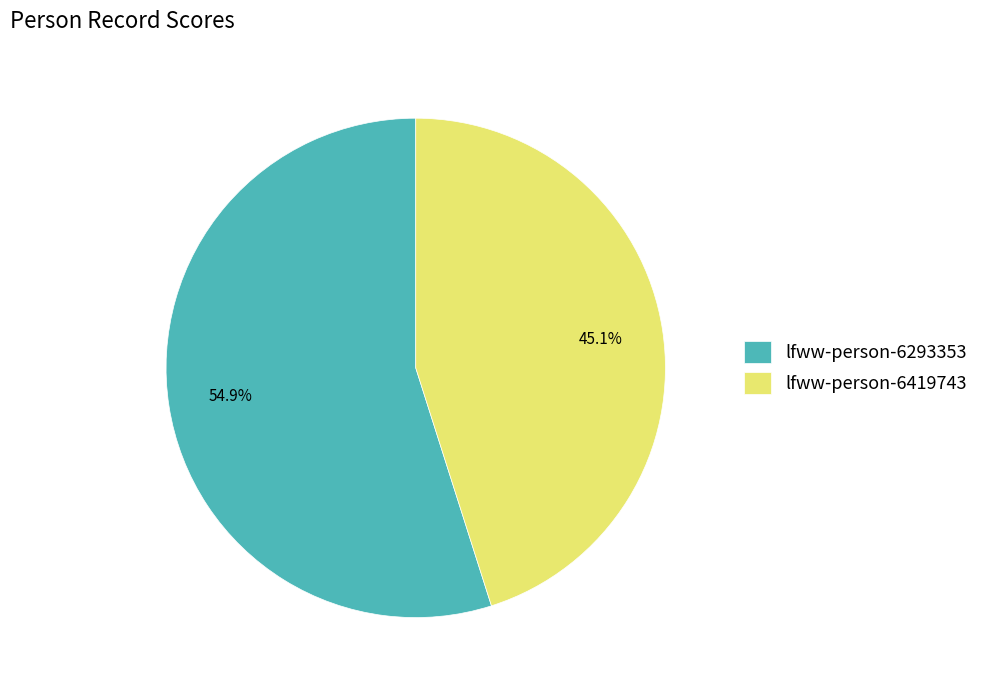

To the nearest percent, what percentage of the pie is lfww-person-6293353?

55%